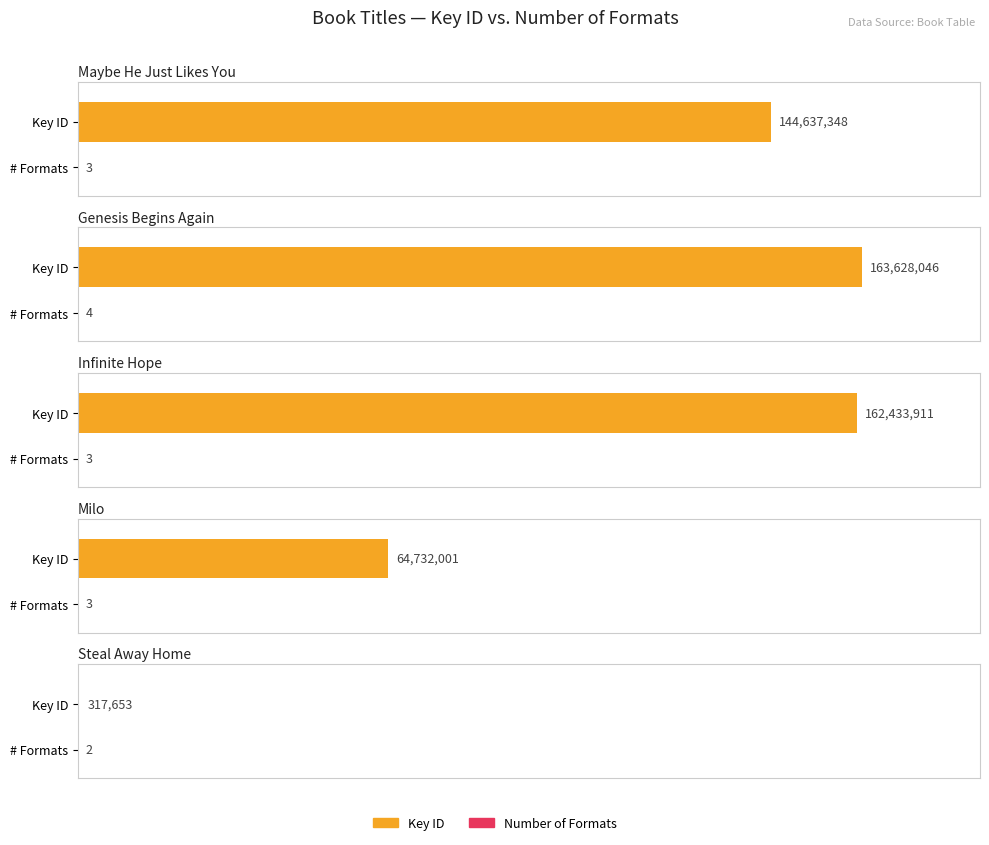

The chart shows a value of 2 at Maybe He Just Likes You. True or false?

False